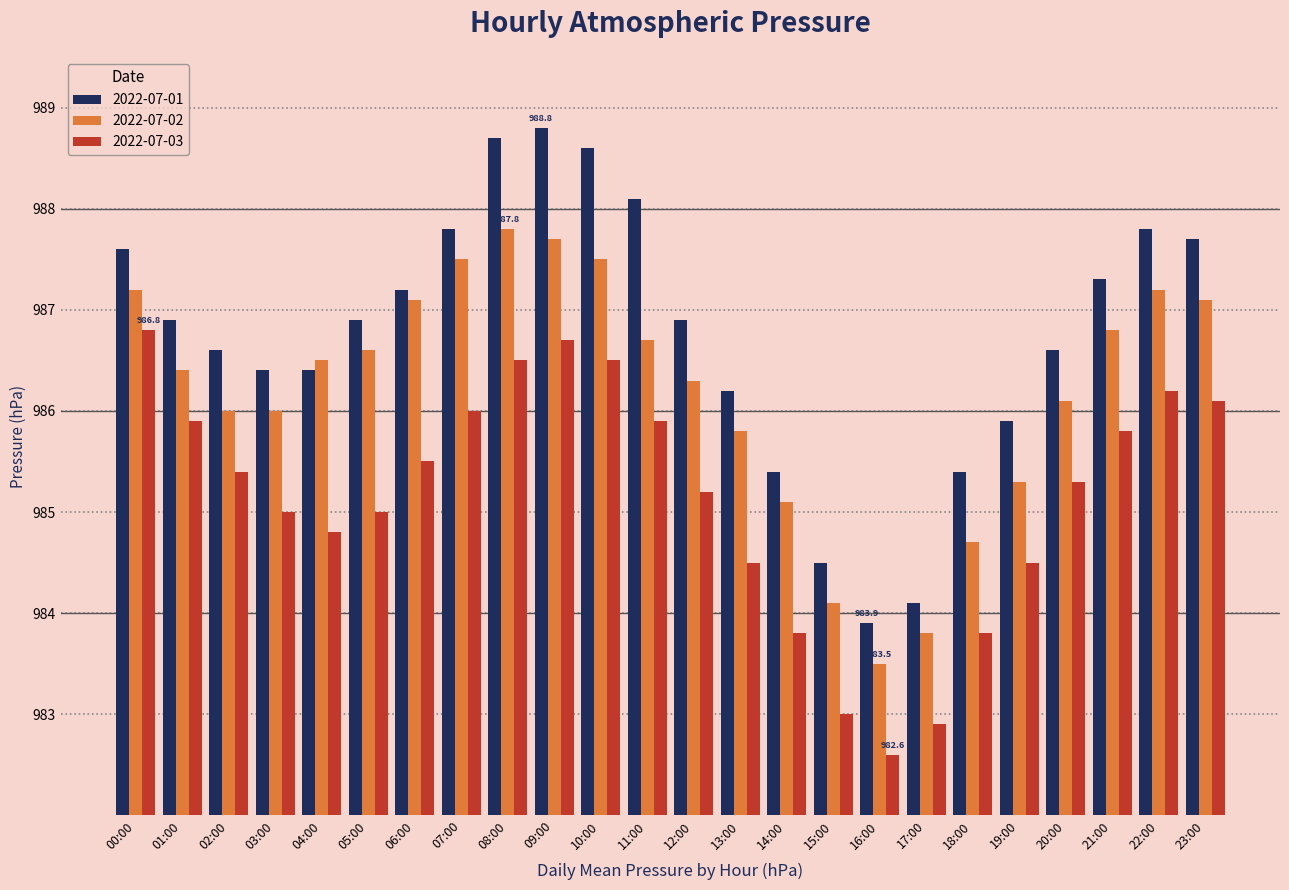

What is the difference between the 2022-07-02 values at 18:00 and 09:00?

3.0